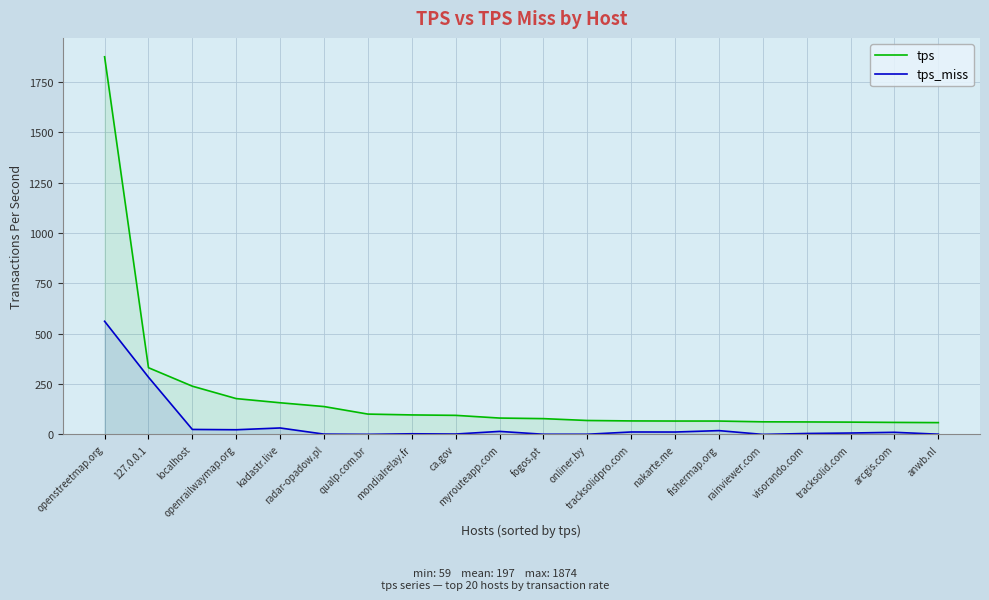

Rank the categories by tps value from lowest to highest.

anwb.nl, arcgis.com, tracksolid.com, visorando.com, rainviewer.com, fishermap.org, nakarte.me, tracksolidpro.com, onliner.by, fogos.pt, myrouteapp.com, ca.gov, mondialrelay.fr, qualp.com.br, radar-opadow.pl, kadastr.live, openrailwaymap.org, localhost, 127.0.0.1, openstreetmap.org